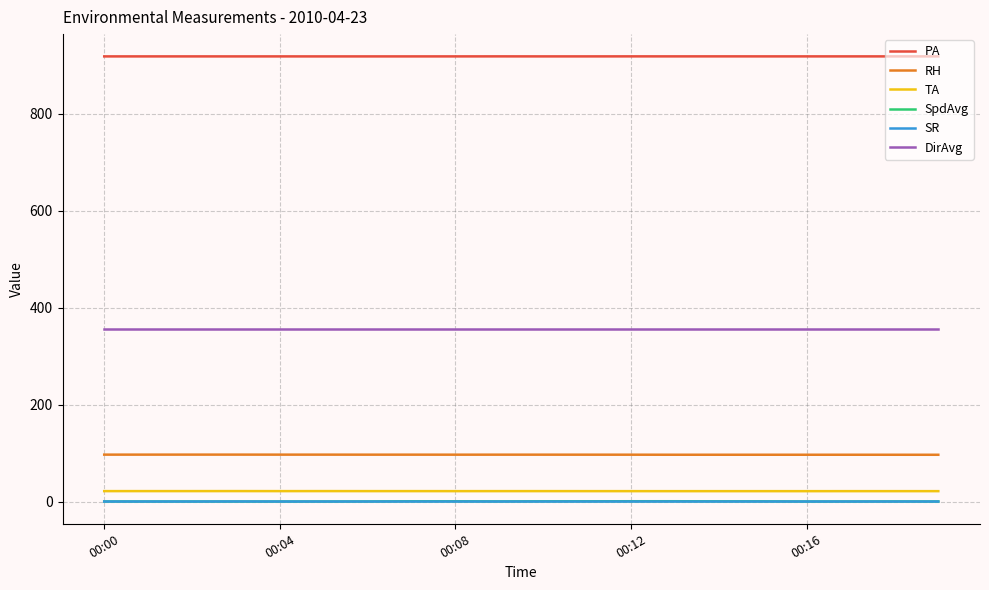

Which series has the largest total across all categories?

PA